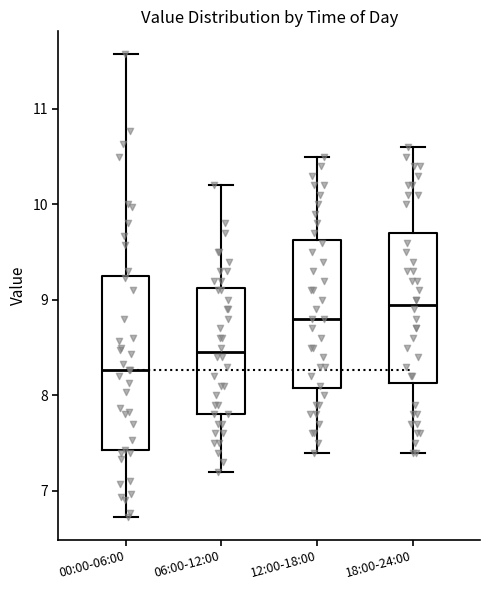

Reading left to right, read every box against the y-axis: the position of its median line, the range the box covers, and the ends of its whiskers. The values are not printed on the chart, so give them approximately, as read against the axis.

00:00-06:00: median 8.3, box 7.4 to 9.2, whiskers 6.7 to 11.6
06:00-12:00: median 8.5, box 7.8 to 9.1, whiskers 7.2 to 10.2
12:00-18:00: median 8.8, box 8.1 to 9.6, whiskers 7.4 to 10.5
18:00-24:00: median 9.0, box 8.1 to 9.7, whiskers 7.4 to 10.6